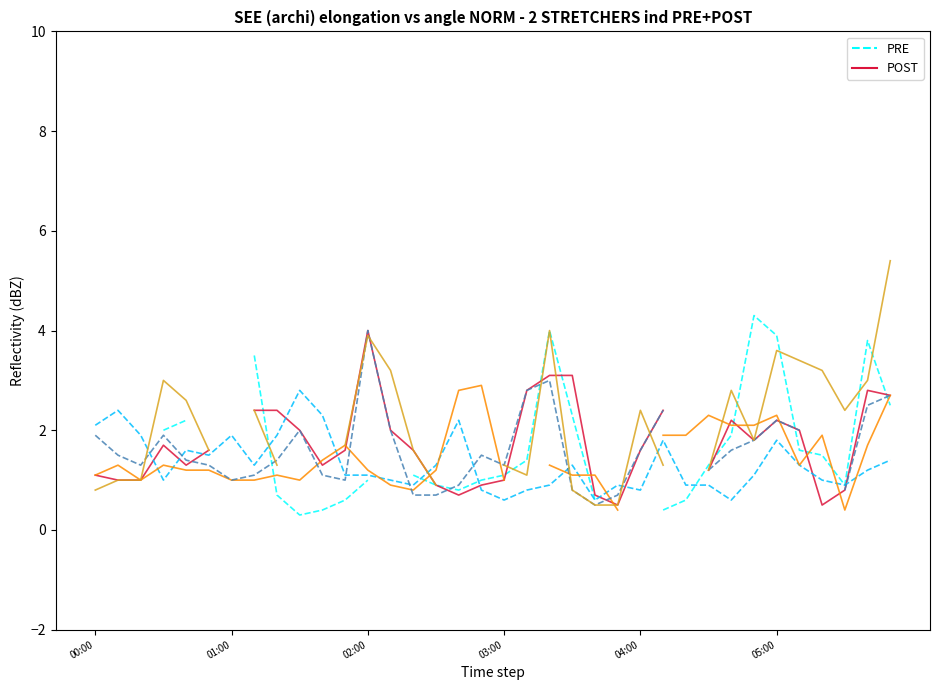

True or false: PRE range 10.762 has more than 2 points higher than both neighbors.

True